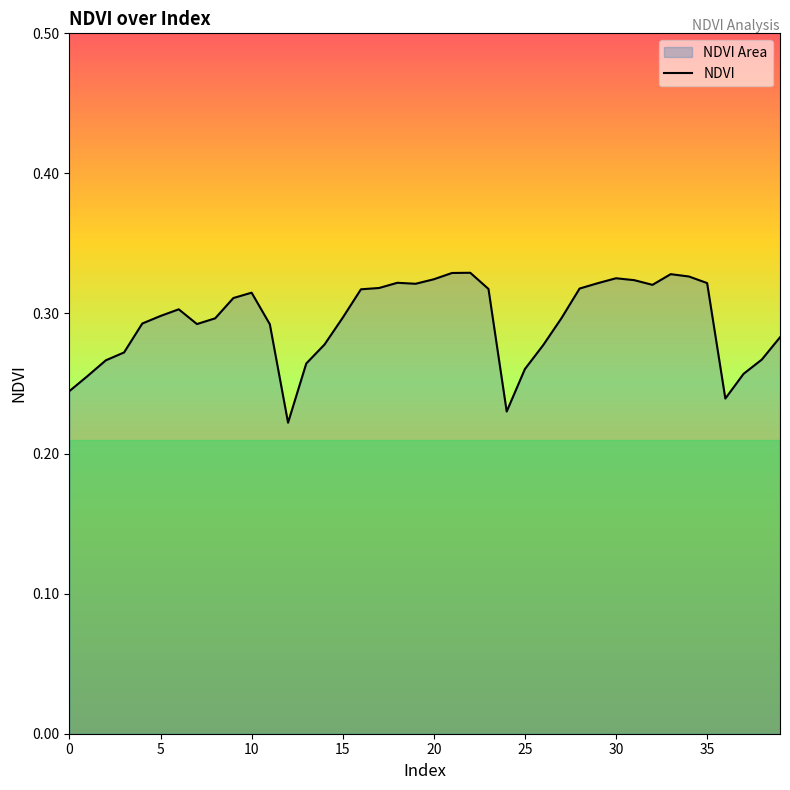

The chart shows a value of 0.3 at 15. True or false?

True